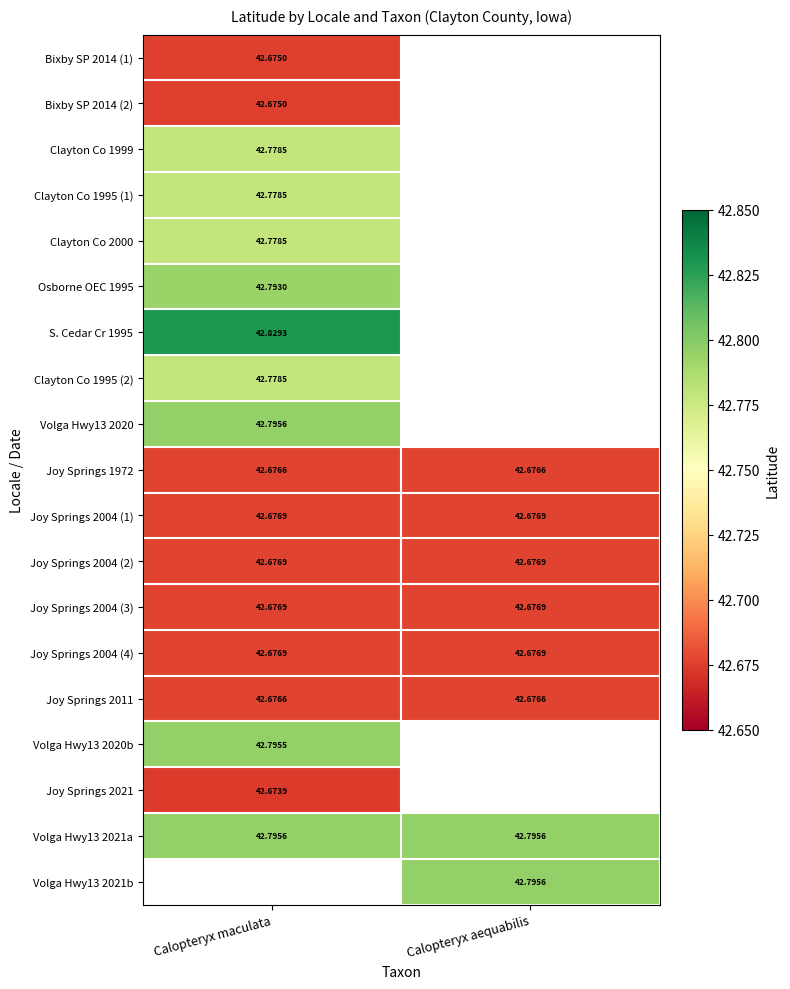

Is it true that Joy Springs 1972 equals 63.2 at Calopteryx aequabilis?

False